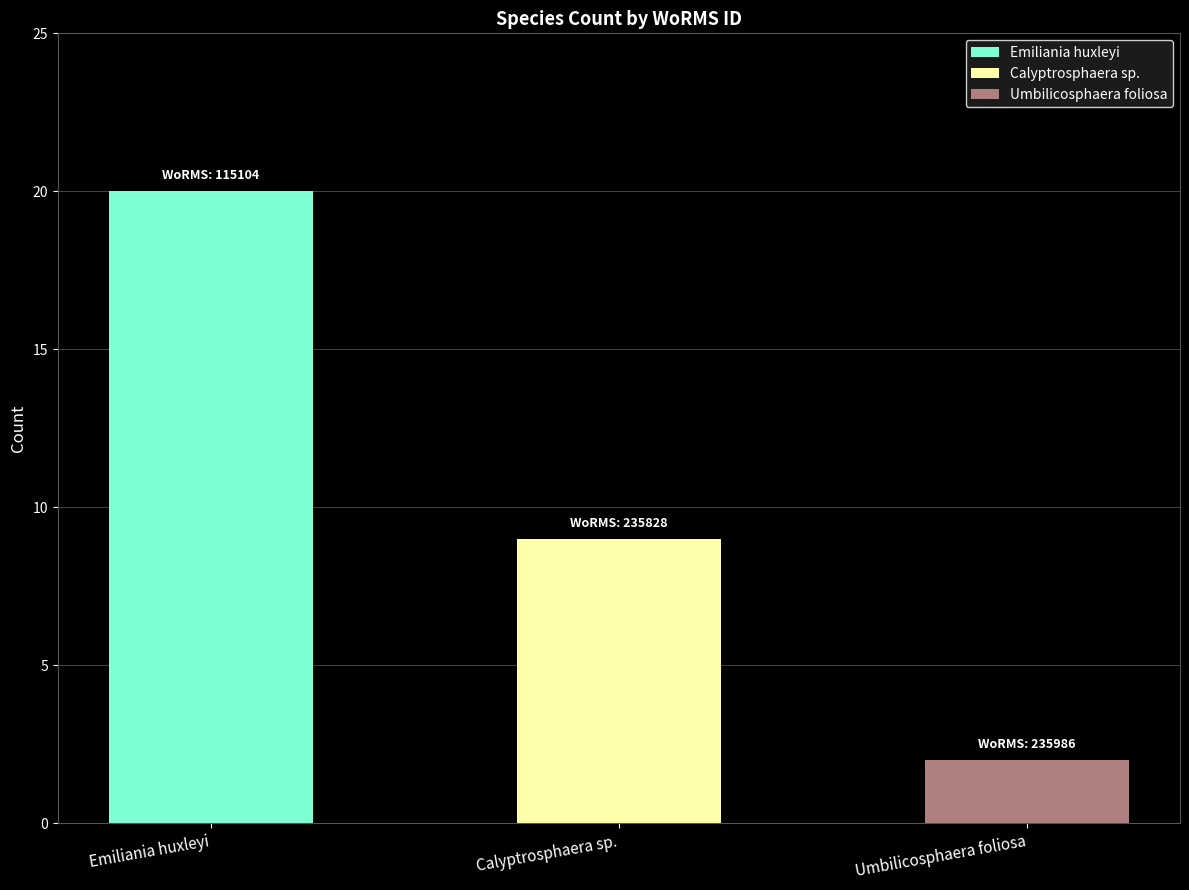

Where does the data first go above 9?

Emiliania huxleyi